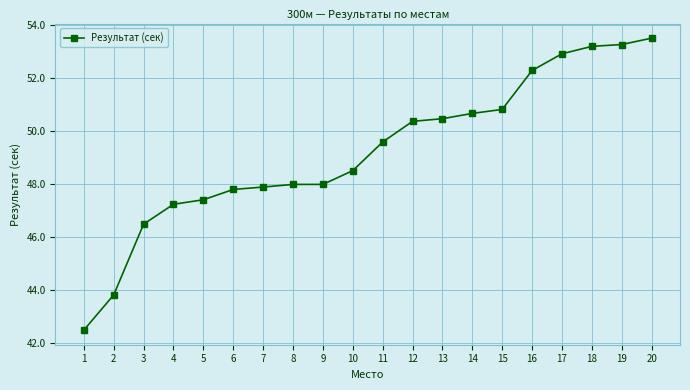

At which label does the data first exceed 49?

11